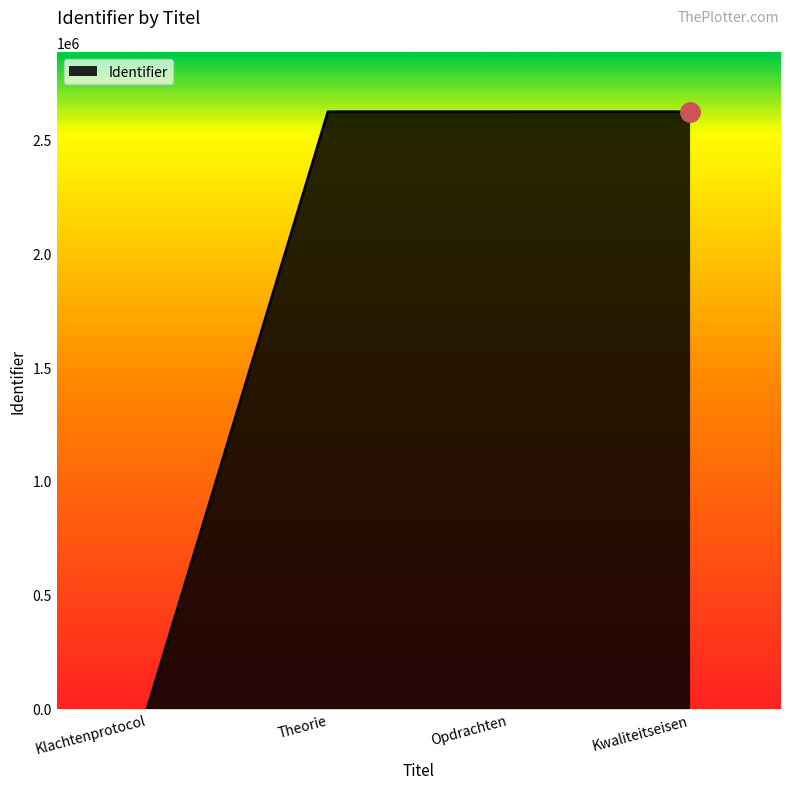

What is the change in value from Klachtenprotocol to Opdrachten?

+2621676